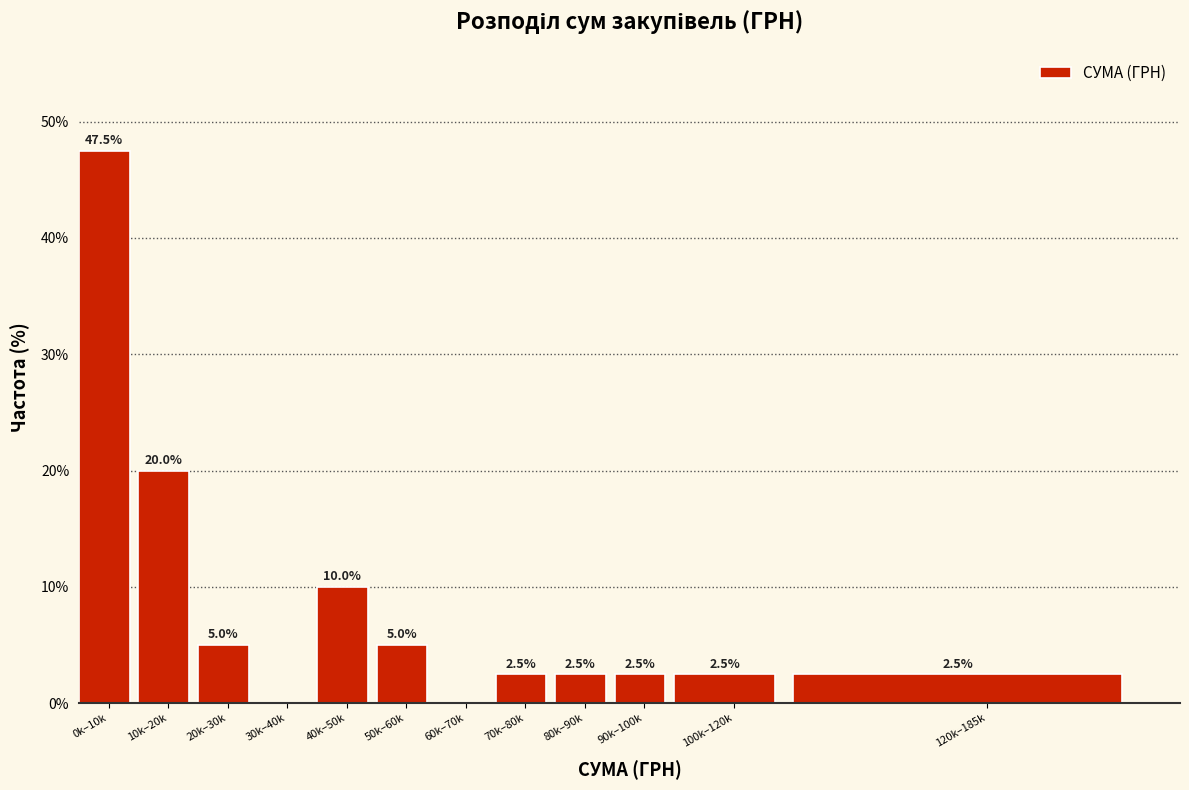

Reading left to right, transcribe all the data shown in this chart.

0k–10k=47.5	10k–20k=20.0	20k–30k=5.0	30k–40k=0.0	40k–50k=10.0	50k–60k=5.0	60k–70k=0.0	70k–80k=2.5	80k–90k=2.5	90k–100k=2.5	100k–120k=2.5	120k–185k=2.5